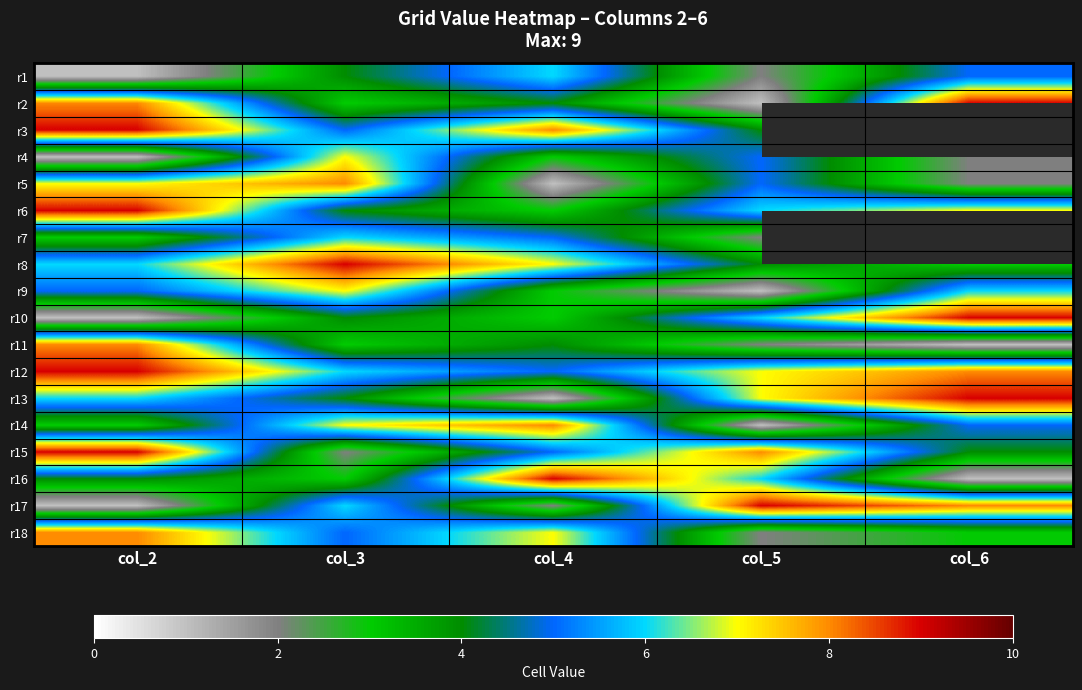

Is it true that r5 equals 5.0 at col_5?

True